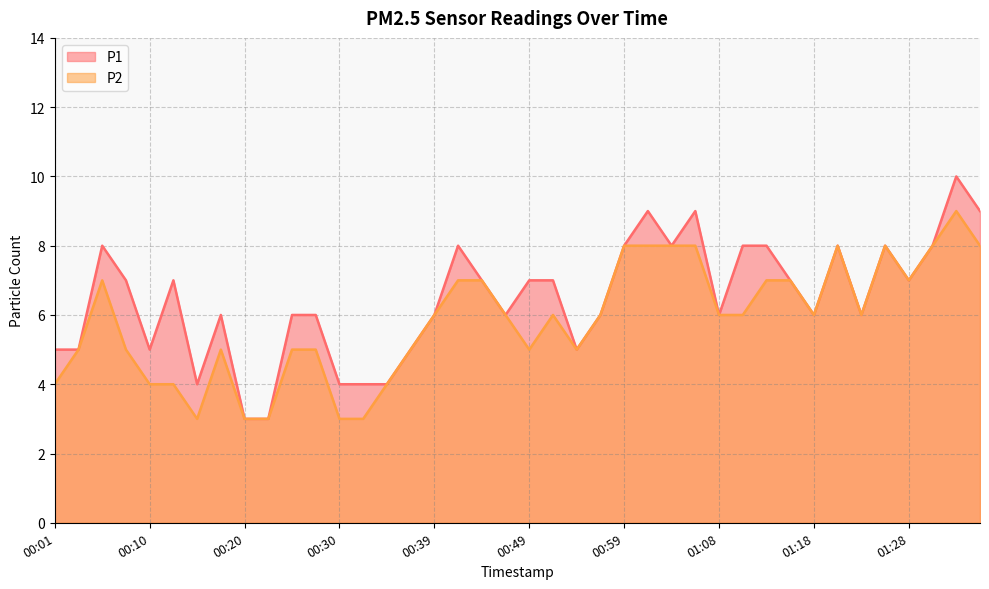

Where is the first local minimum for P2?

00:15